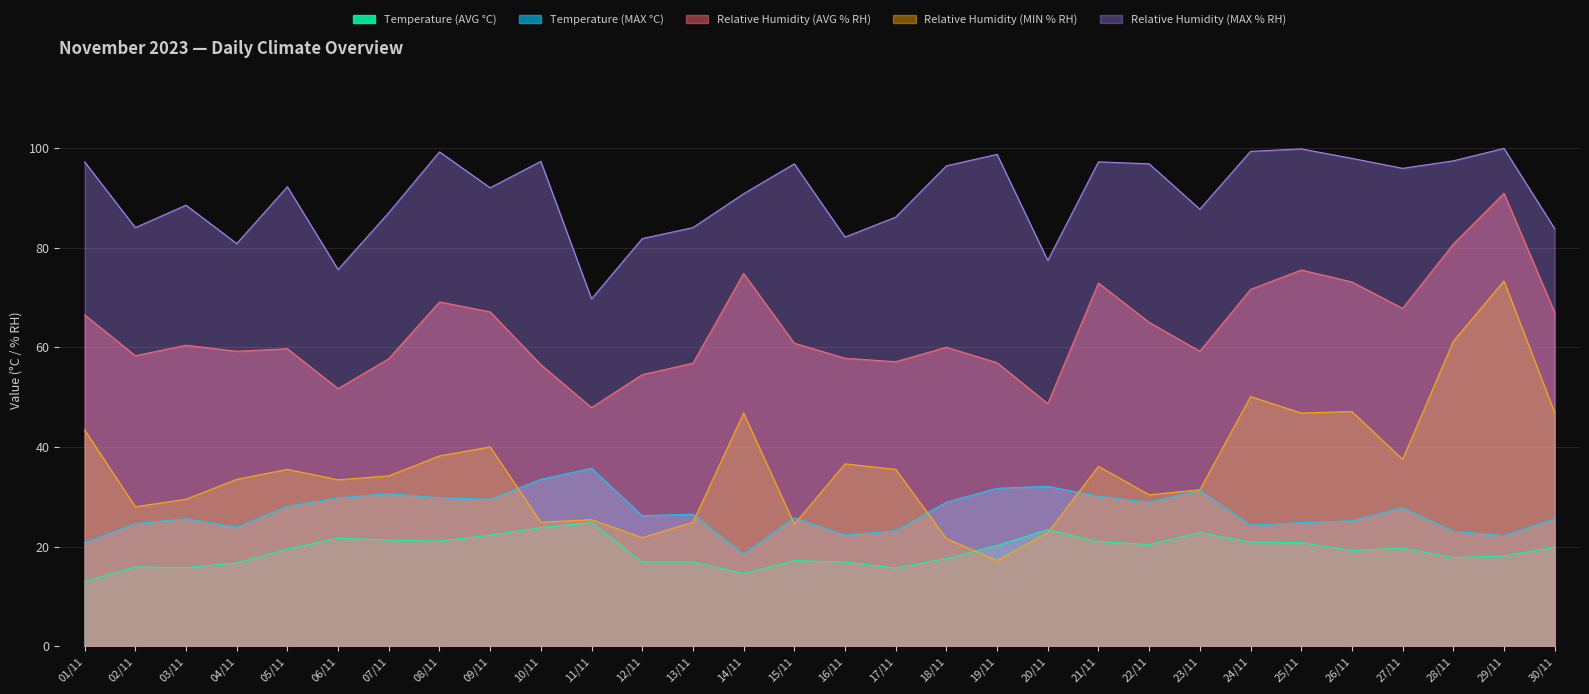

What is the label of the 20th point from the right?

11/11